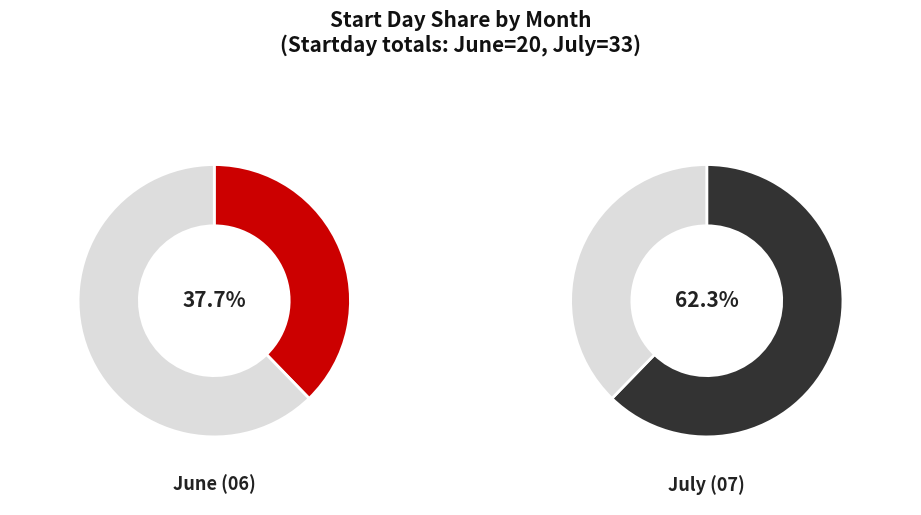

Which category accounts for the majority?

07